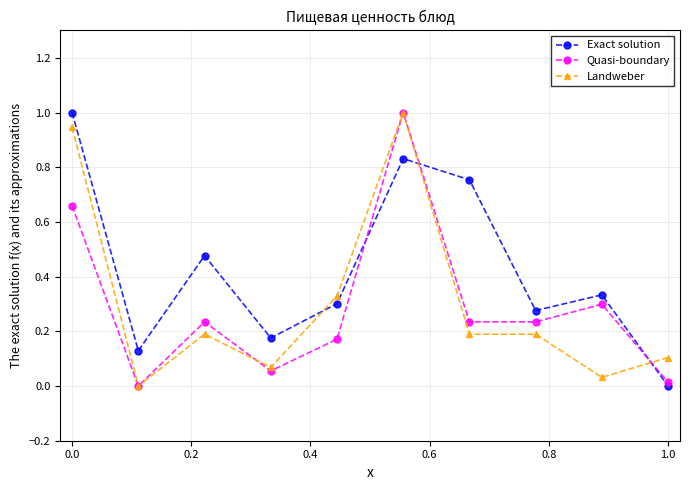

Which series ends up on top after the final intersection of Exact solution and Landweber?

Landweber